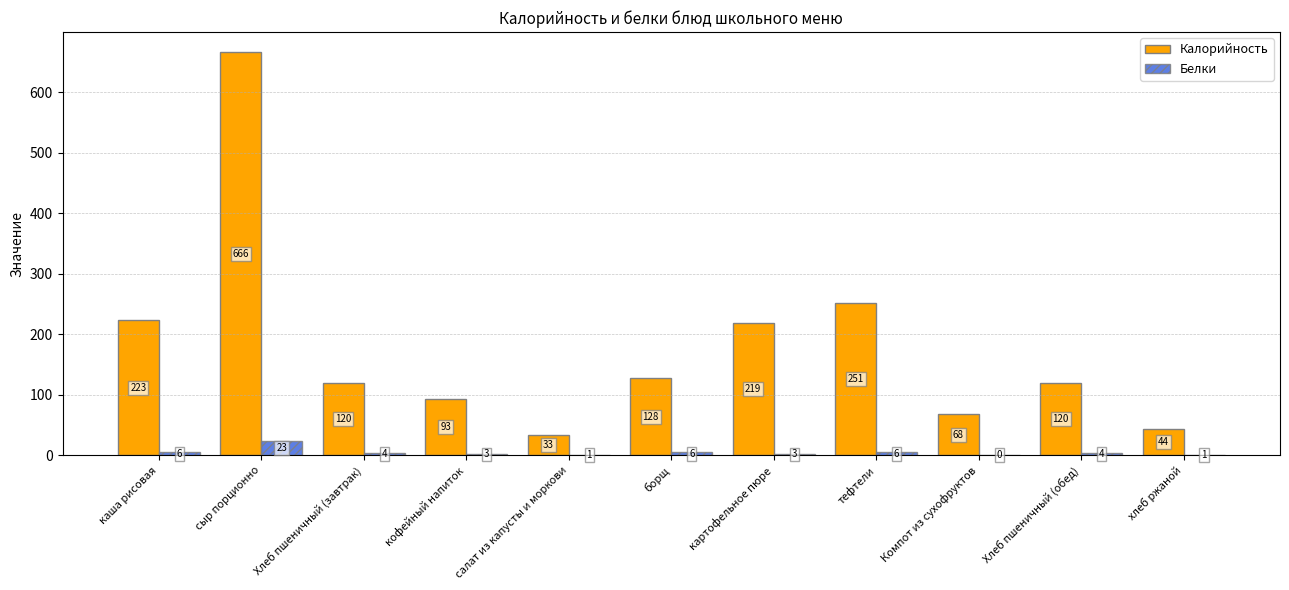

Which series has the largest total across all categories?

Калорийность